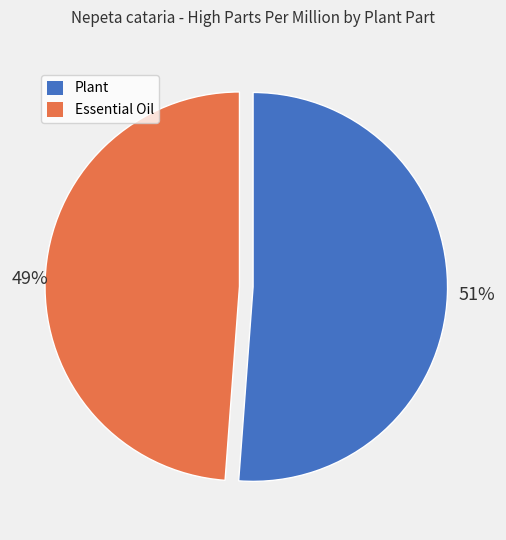

What is the ratio of the value at Essential Oil to the value at Plant?

1.0